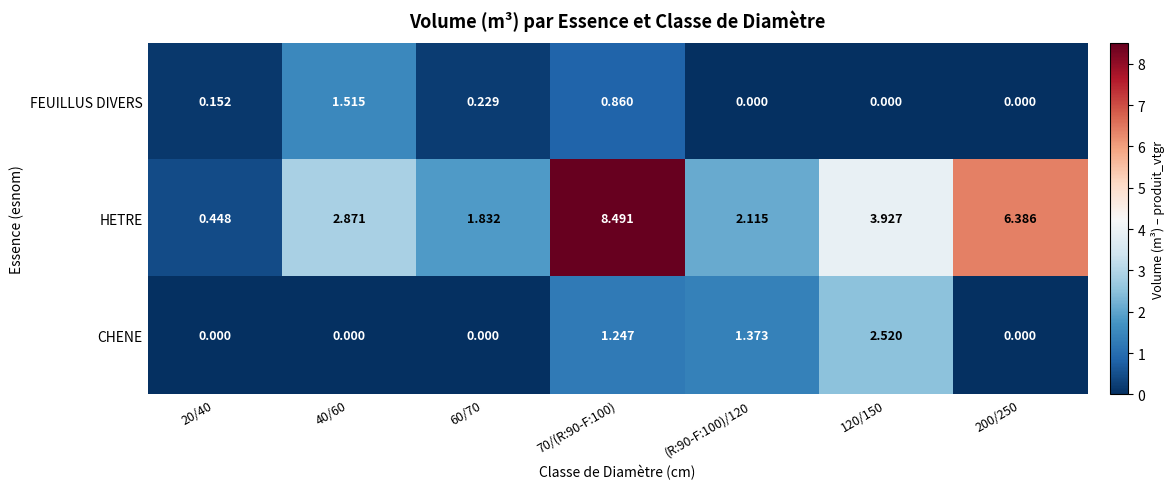

Which series changed the most between (R:90-F:100)/120 and 200/250?

HETRE